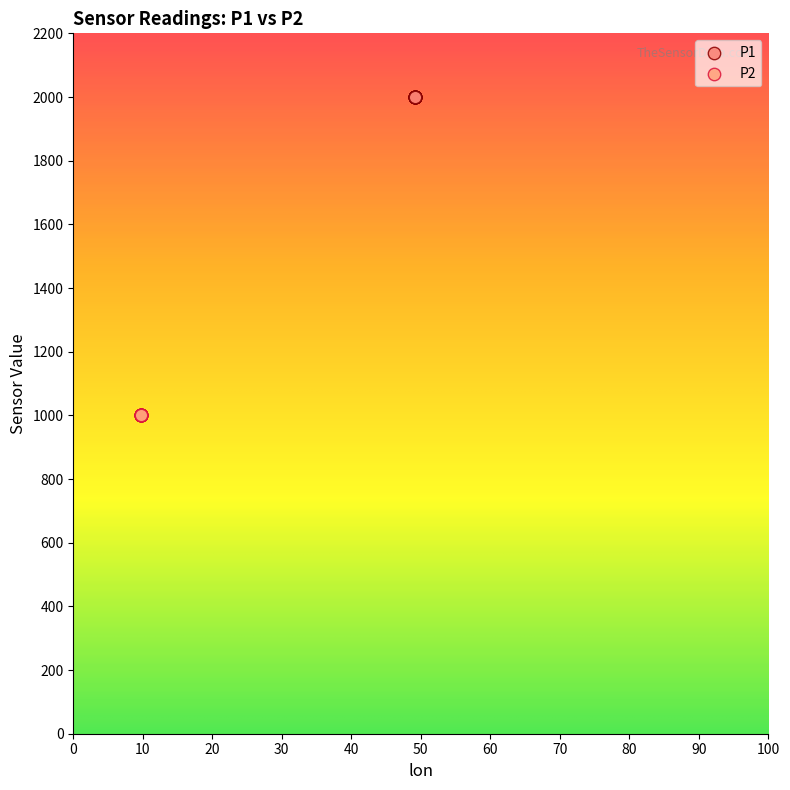

Which series reaches the maximum Y coordinate?

P1